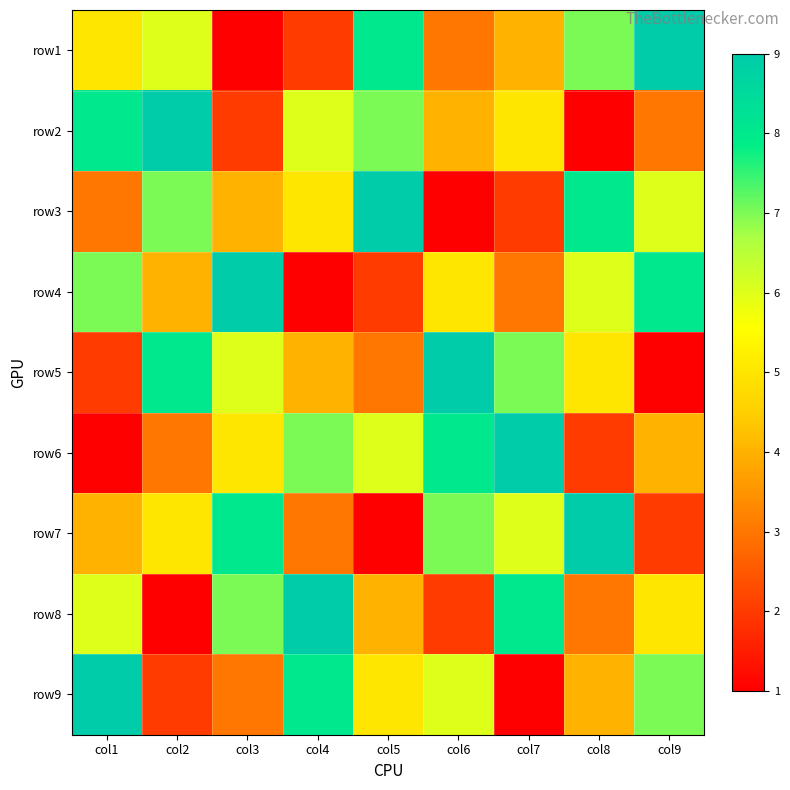

Which series has the largest total across all categories?

row1